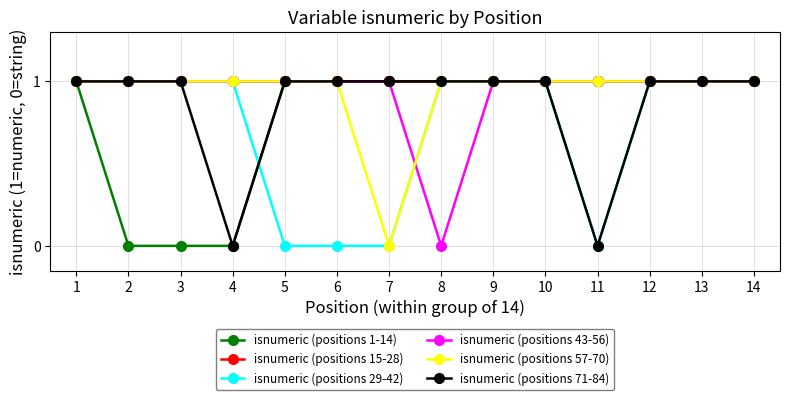

How many distinct data groups are displayed?

6